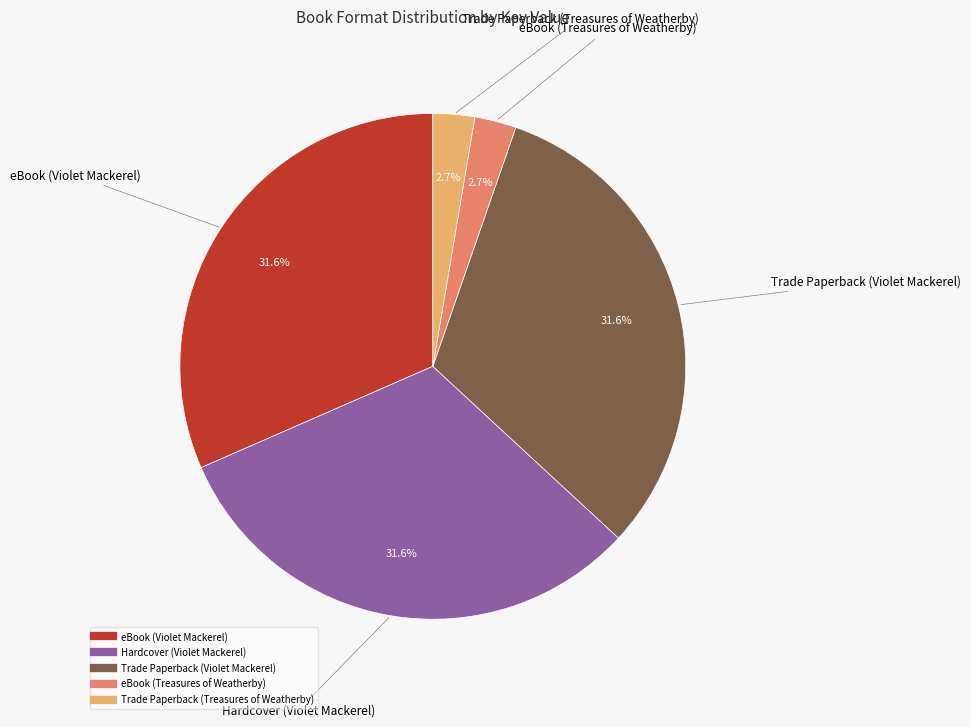

Does any single category account for the majority?

No